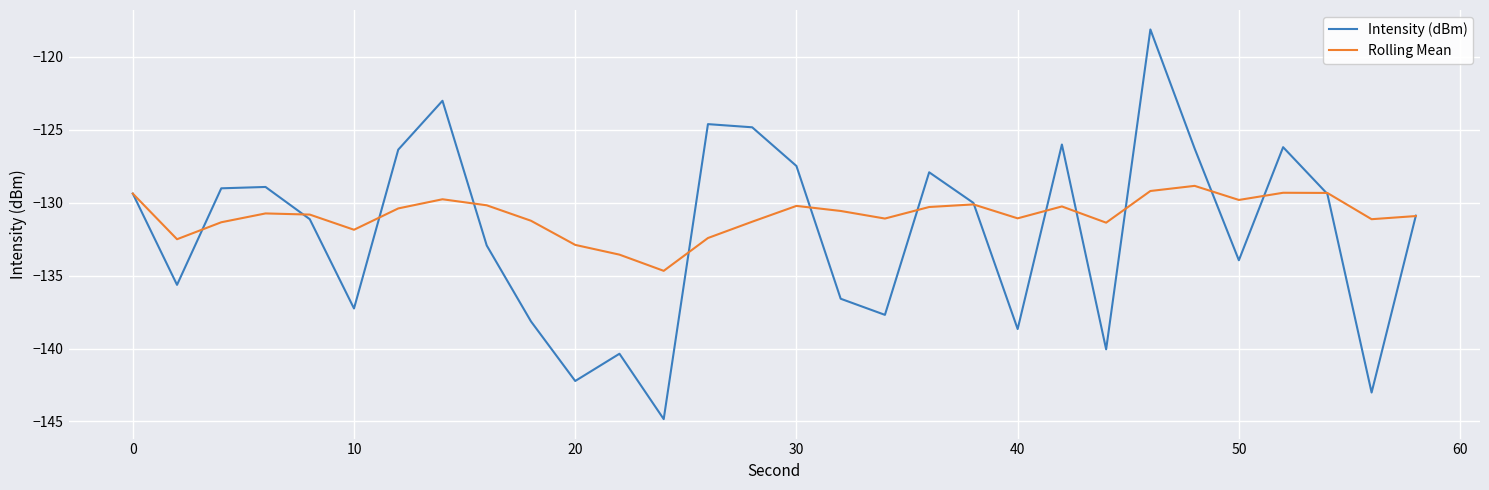

How many lines are shown in the chart?

2